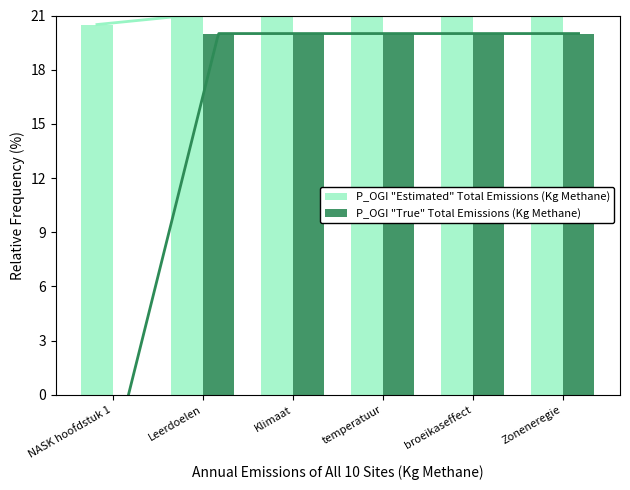

How many positive values does the P_OGI "True" Total Emissions (Kg Methane) series have?

5